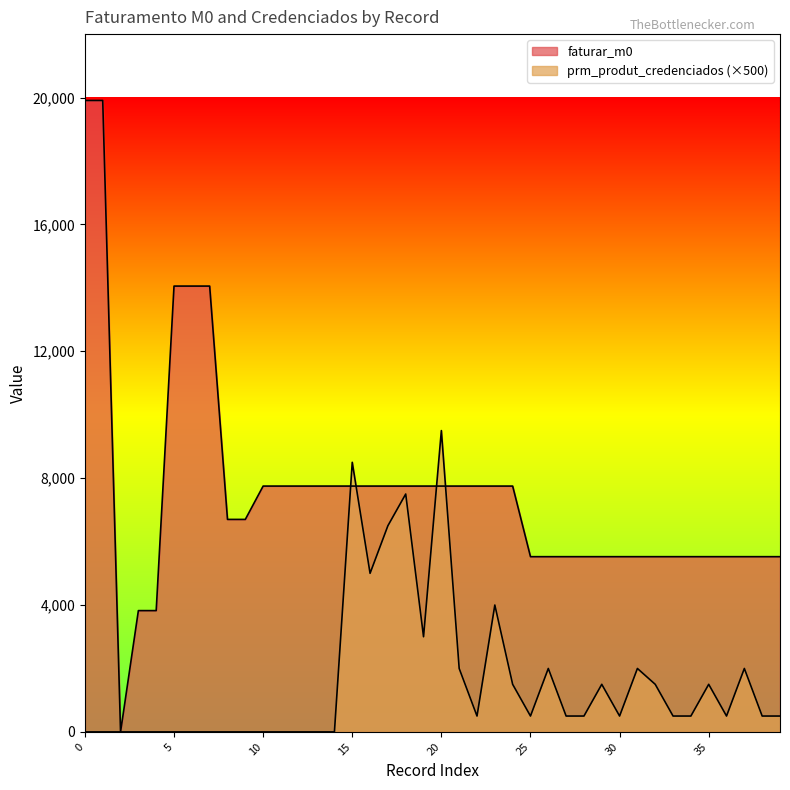

Reading left to right, what are all the values shown in this chart?

faturar_m0: 19907.5	19907.5	0.0	3824.0	3824.0	14055.9	14055.9	14055.9	6699.4	6699.4	7750.3	7750.3	7750.3	7750.3	7750.3	7750.3	7750.3	7750.3	7750.3	7750.3	7750.3	7750.3	7750.3	7750.3	7750.3	5524.3	5524.3	5524.3	5524.3	5524.3	5524.3	5524.3	5524.3	5524.3	5524.3	5524.3	5524.3	5524.3	5524.3	5524.3
prm_produt_credenciados: 0.0	0.0	0.0	0.0	0.0	0.0	0.0	0.0	0.0	0.0	0.0	0.0	0.0	0.0	0.0	8500.0	5000.0	6500.0	7500.0	3000.0	9500.0	2000.0	500.0	4000.0	1500.0	500.0	2000.0	500.0	500.0	1500.0	500.0	2000.0	1500.0	500.0	500.0	1500.0	500.0	2000.0	500.0	500.0